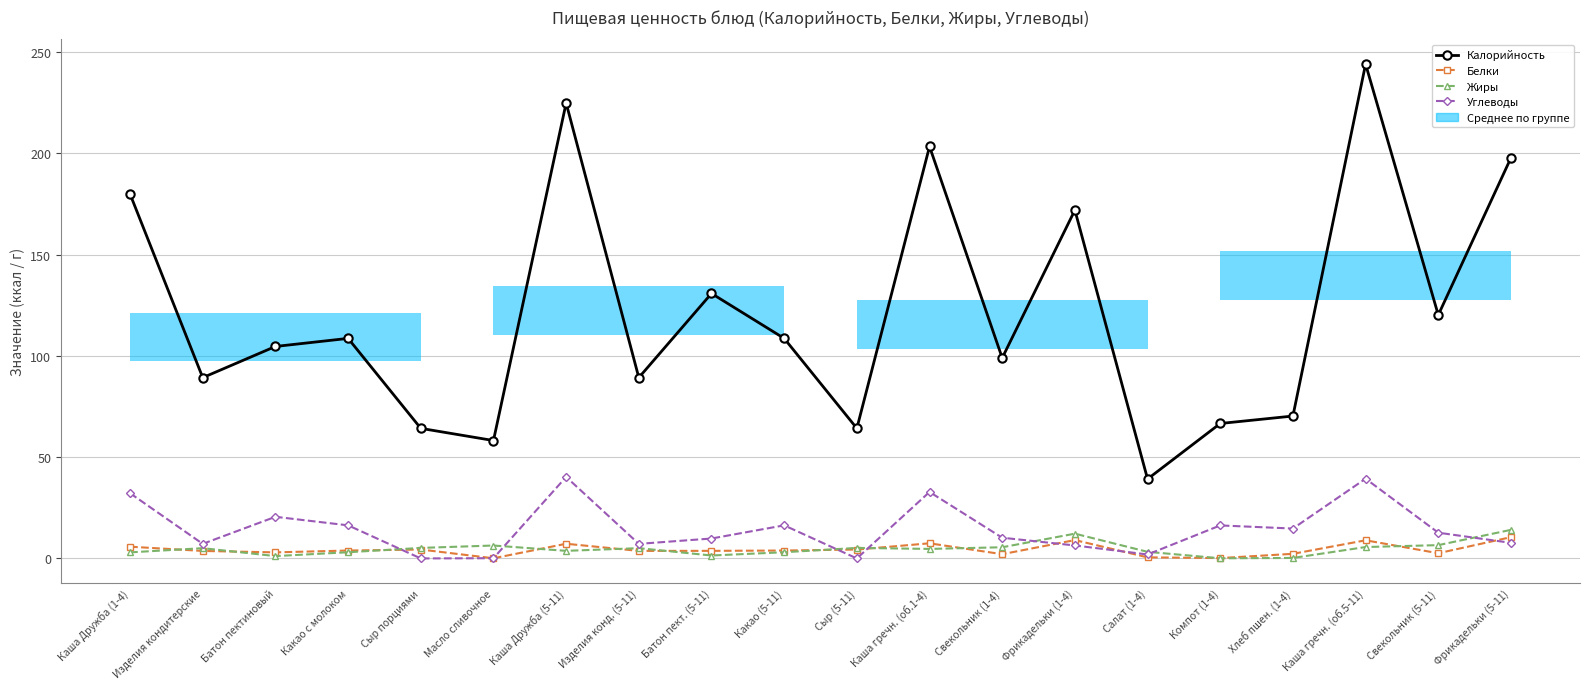

True or false: Калорийность has a value of 197.8 at Фрикадельки (5-11).

True